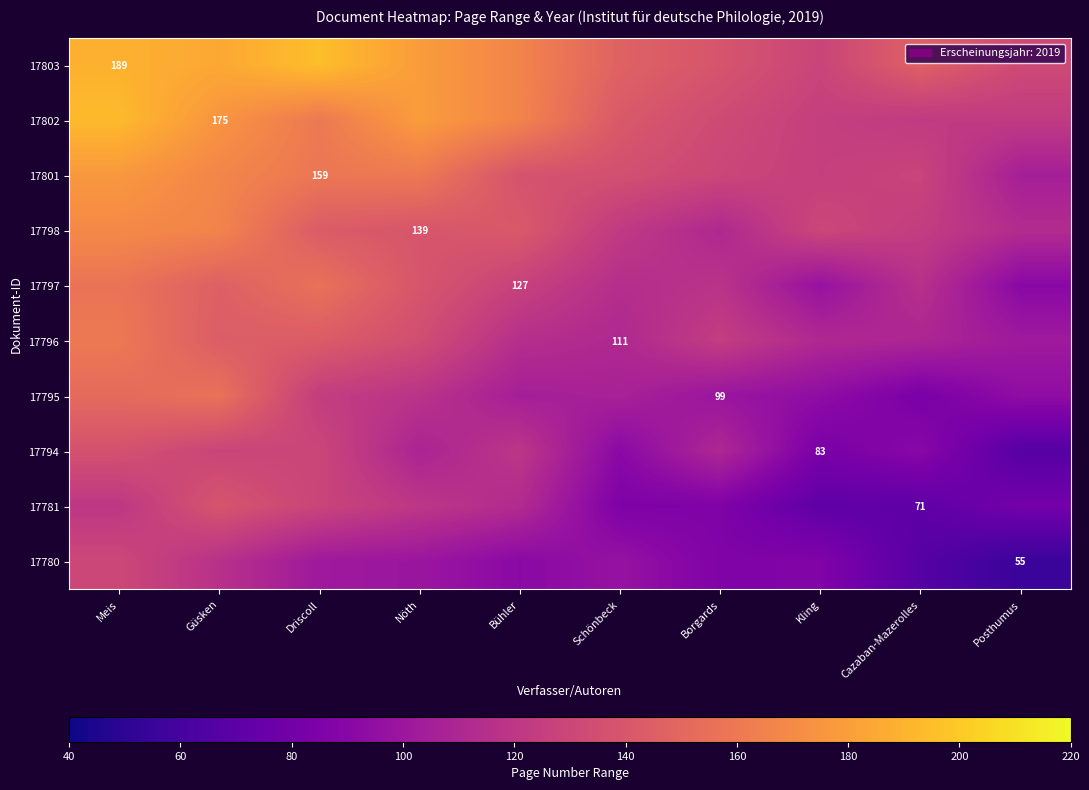

At which label does 17802 first exceed 160?

Meis